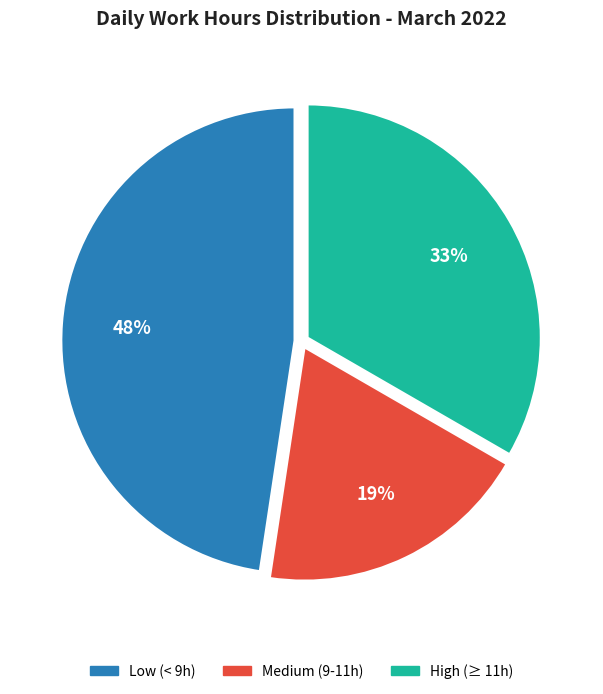

To the nearest percent, what is the difference between the largest and smallest slice percentages?

29%